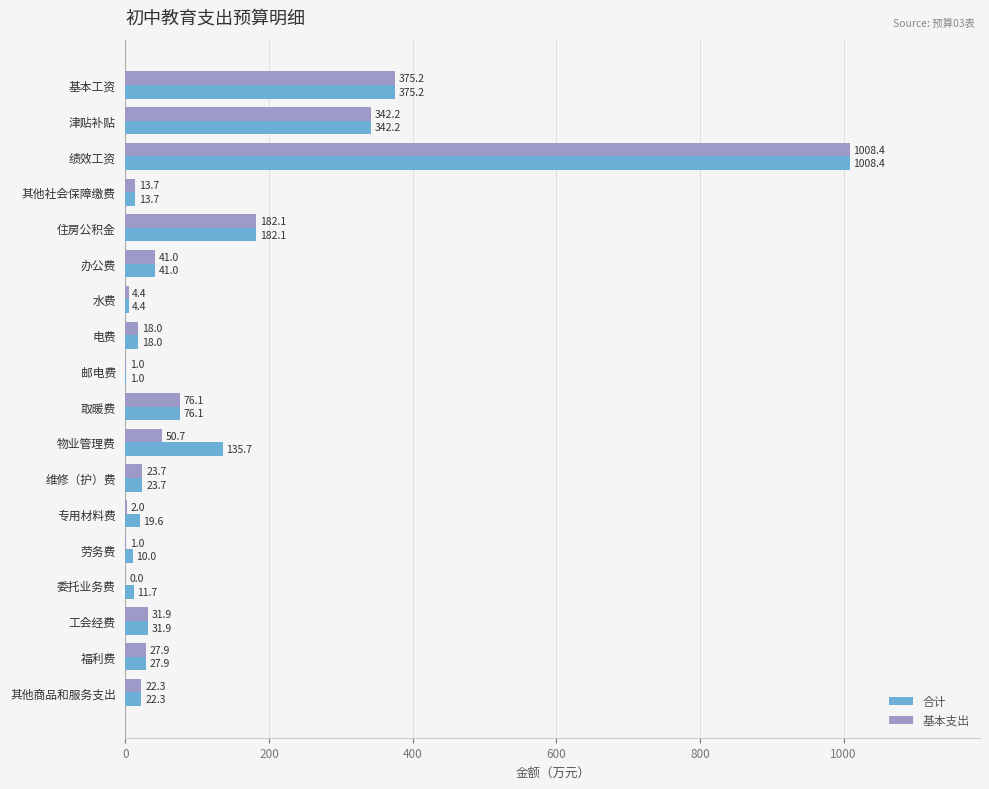

True or false: 合计 has a value of 114.6 at 取暖费.

False